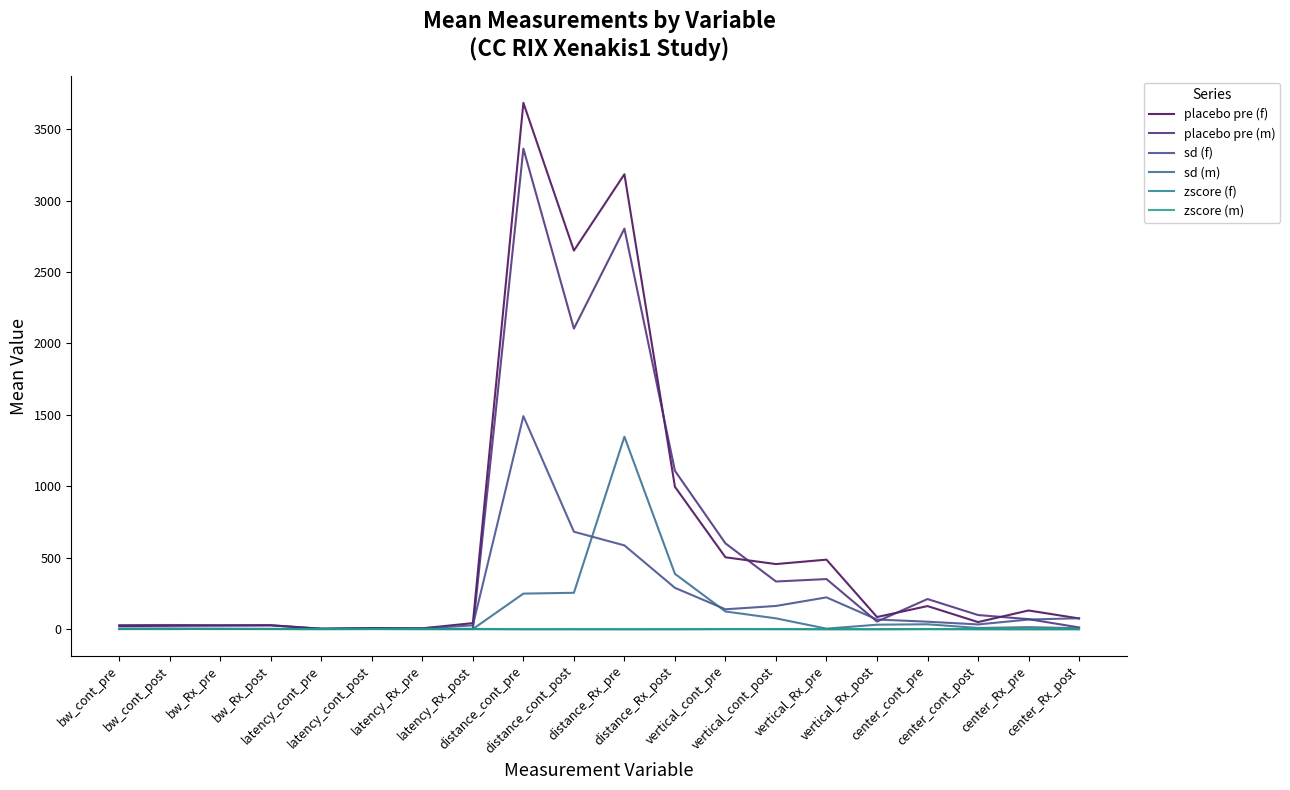

What is the total value across all series at bw_Rx_pre?

54.7